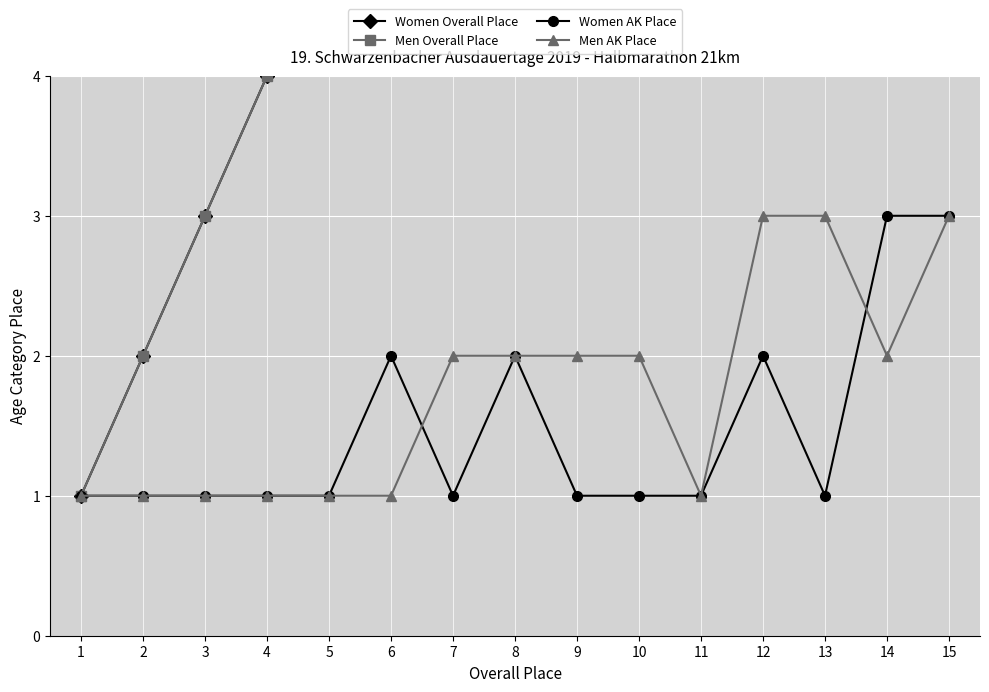

Reading right to left, extract all data points from this chart.

Women Overall Place: 15	14	13	12	11	10	9	8	7	6	5	4	3	2	1
Men Overall Place: 15	14	13	12	11	10	9	8	7	6	5	4	3	2	1
Women AK Place: 3	3	1	2	1	1	1	2	1	2	1	1	1	1	1
Men AK Place: 3	2	3	3	1	2	2	2	2	1	1	1	1	1	1